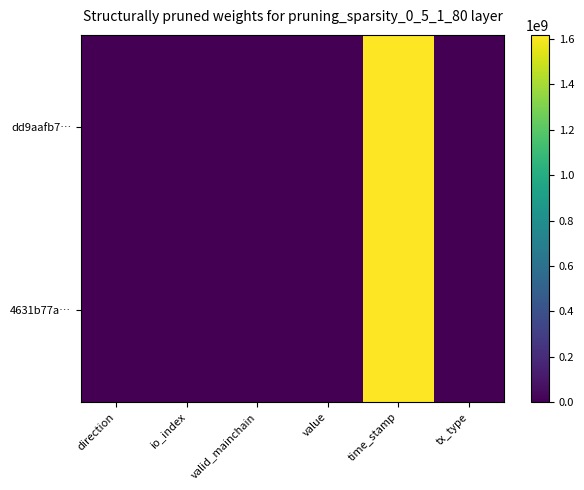

Rank the series by their maximum value, from lowest to highest.

4631b77a…, dd9aafb7…